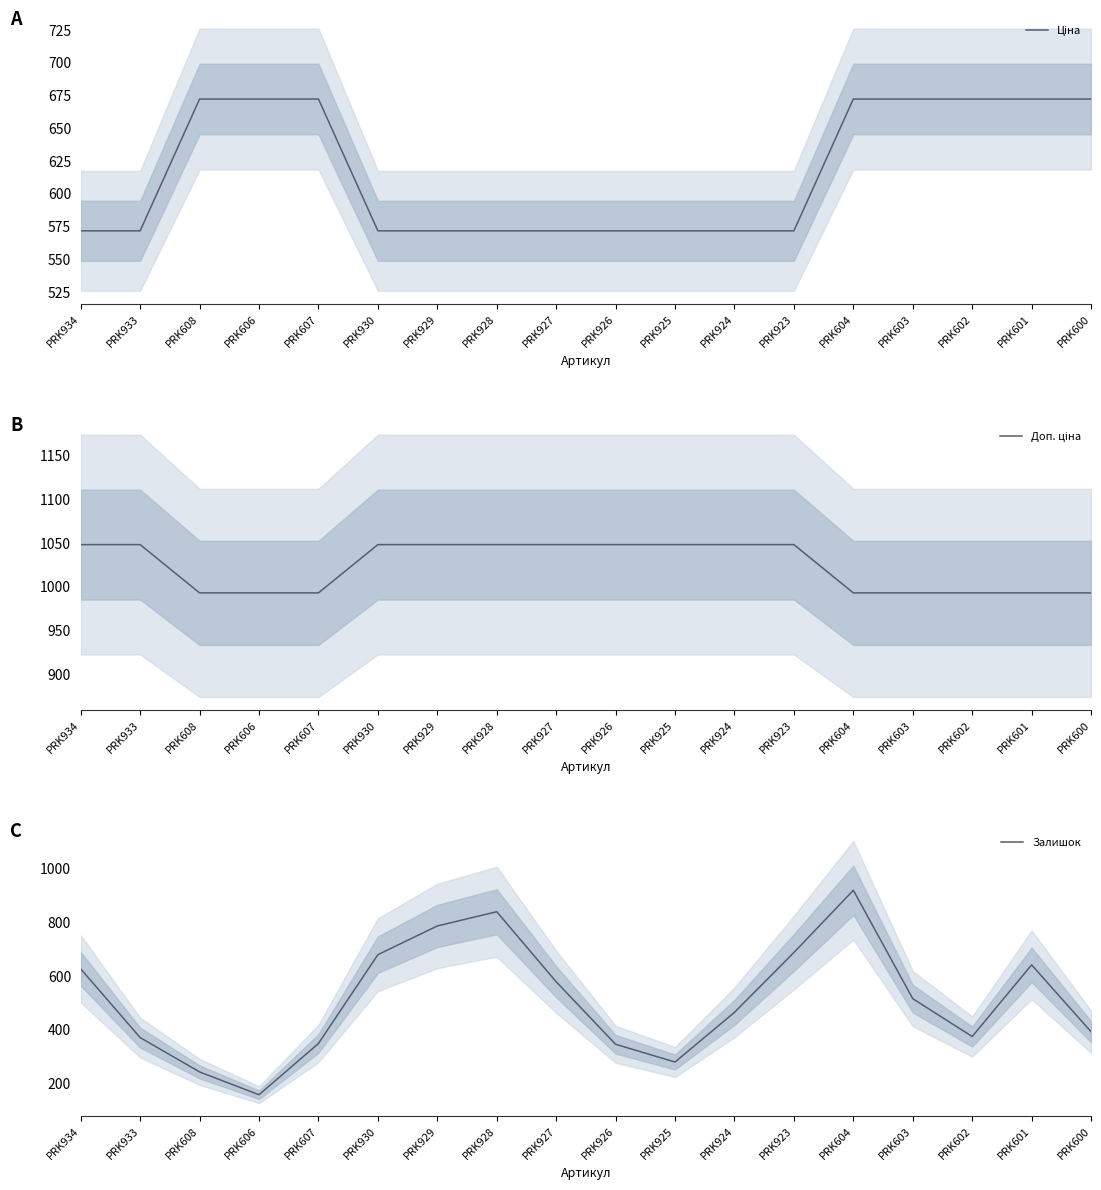

Between which two adjacent categories do Залишок and Ціна first intersect?

PRK934 and PRK933